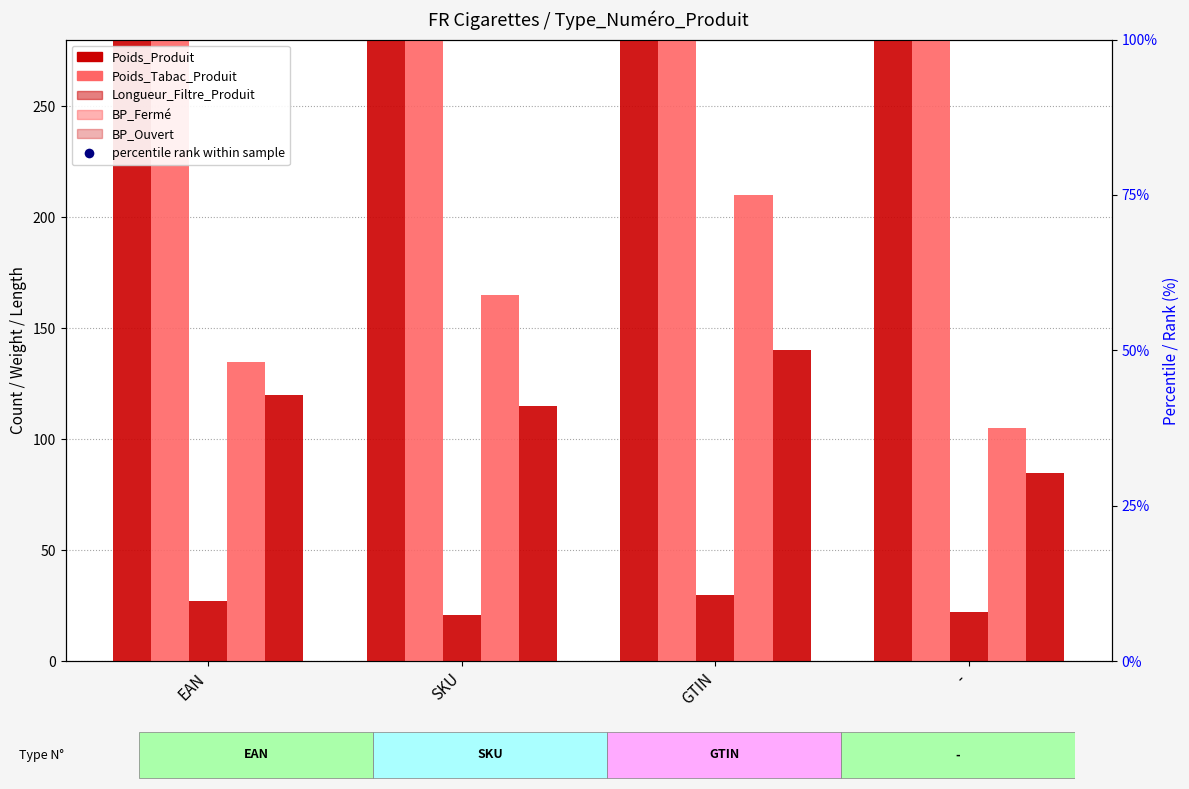

At which category is the sum across all series the highest?

SKU